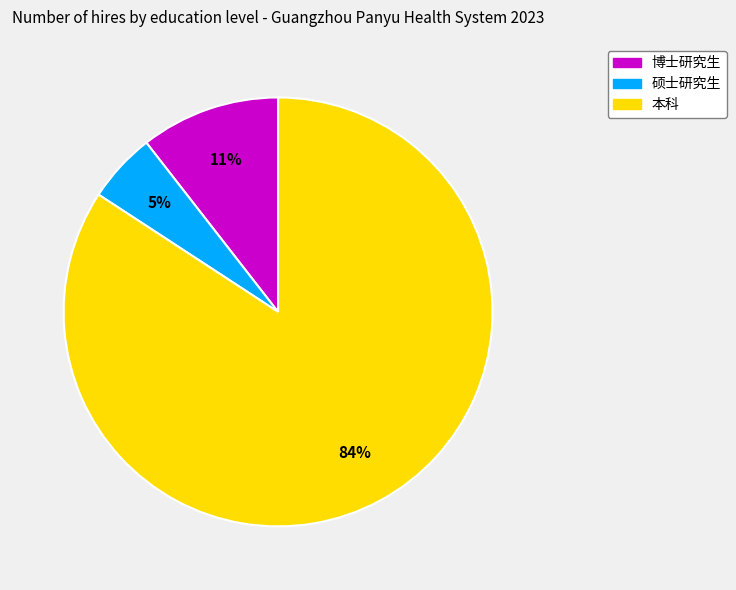

To the nearest percent, what is the average slice percentage?

33%